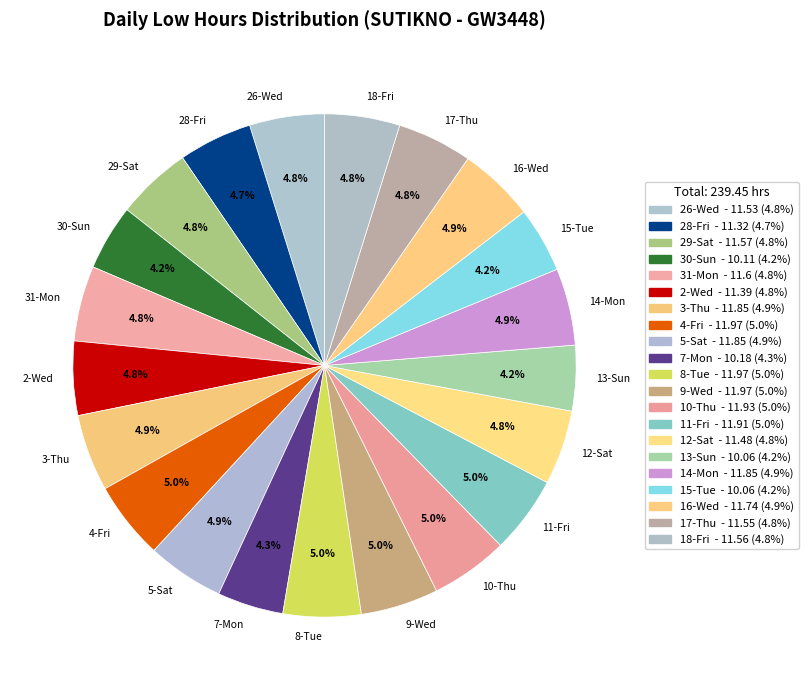

Does 9-Wed account for over 50% of the chart?

No